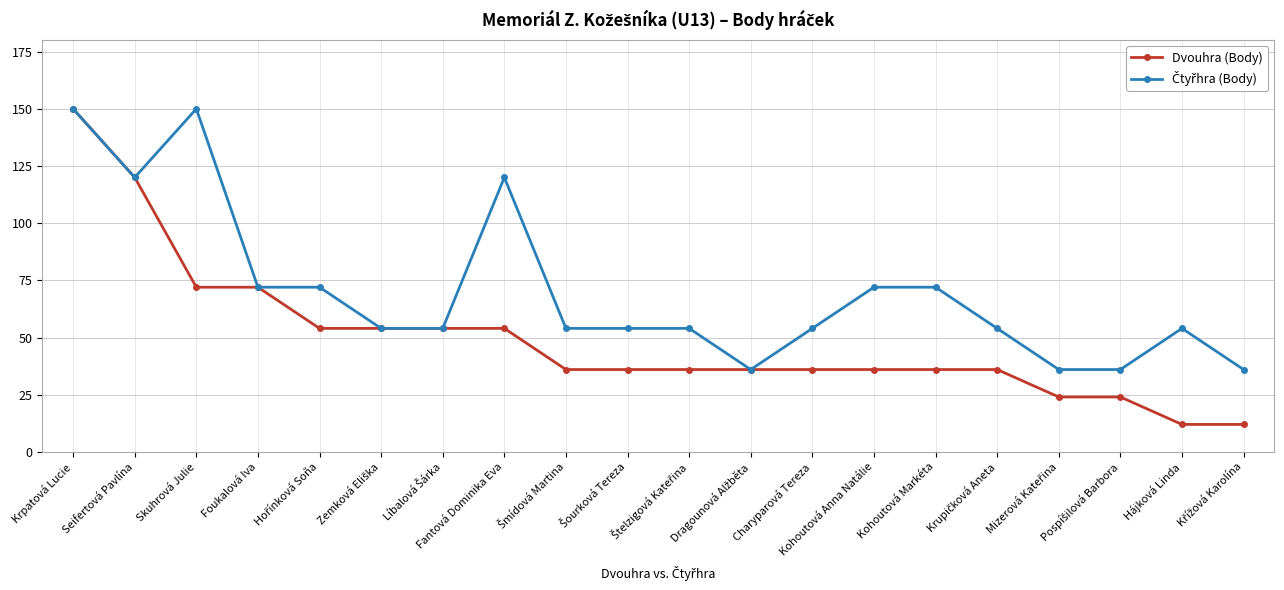

At how many categories does at least one series exceed 116?

4